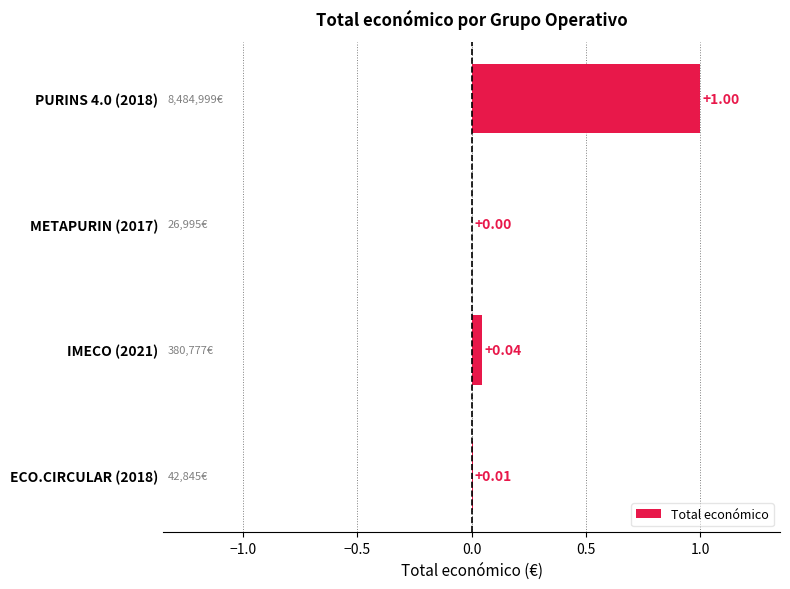

Between PURINS 4.0 (2018) and METAPURIN (2017), which is larger?

PURINS 4.0 (2018)